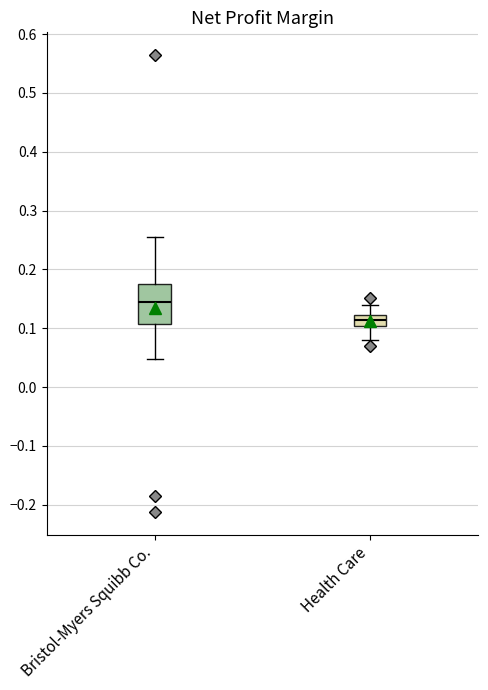

Reading left to right, transcribe this box plot: for each box, give where its median line is, the range the box spans, and where its two whiskers end, as read against the y-axis. The values are not printed on the chart, so give them approximately, as read against the axis.

Bristol-Myers Squibb Co.: median 0.14, box 0.11 to 0.18, whiskers 0.05 to 0.25
Health Care: median 0.11, box 0.10 to 0.12, whiskers 0.08 to 0.14